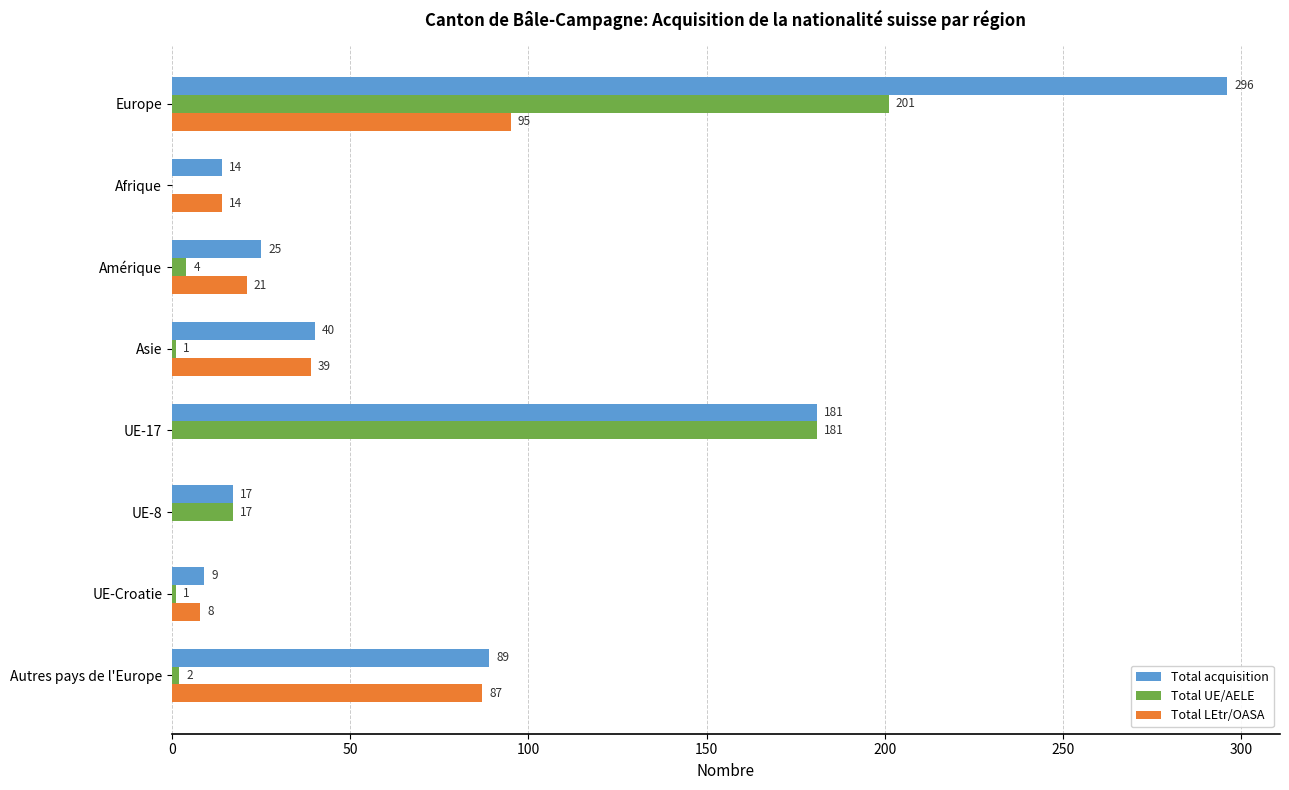

At which label is Total LEtr/OASA closest to 47?

Asie